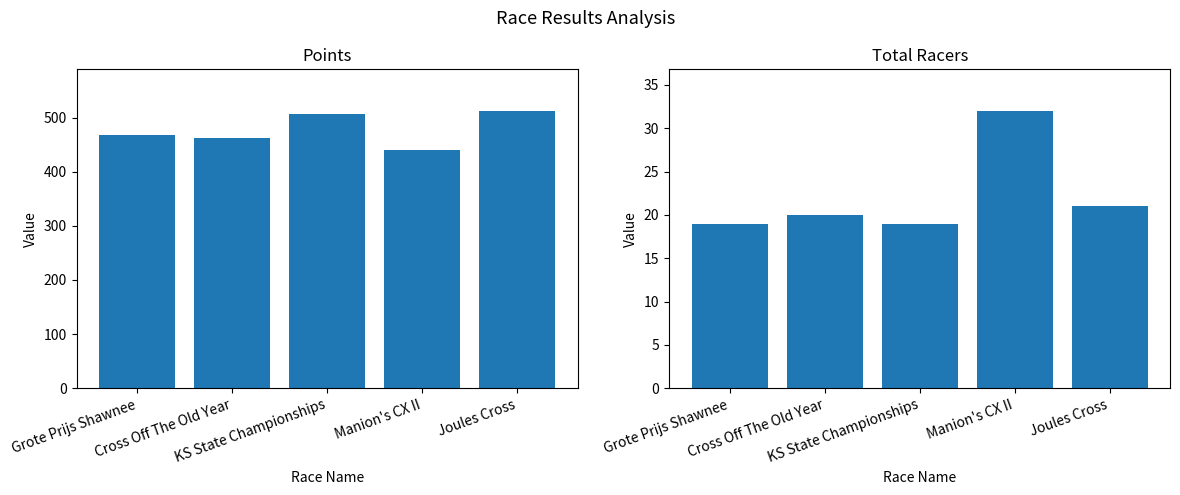

List the series in order of their overall mean, lowest first.

Total Racers, Points